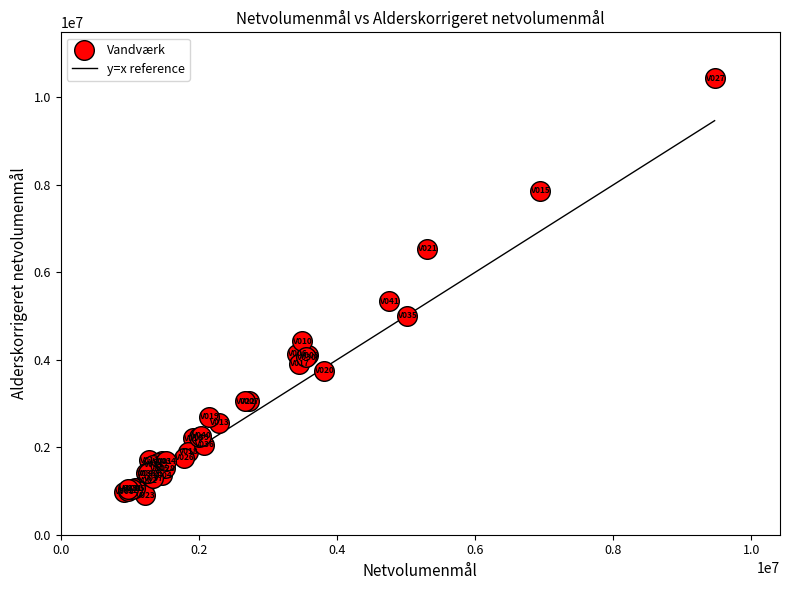

What Y value in the scatter plot is closest to 5671804?

5338895.4